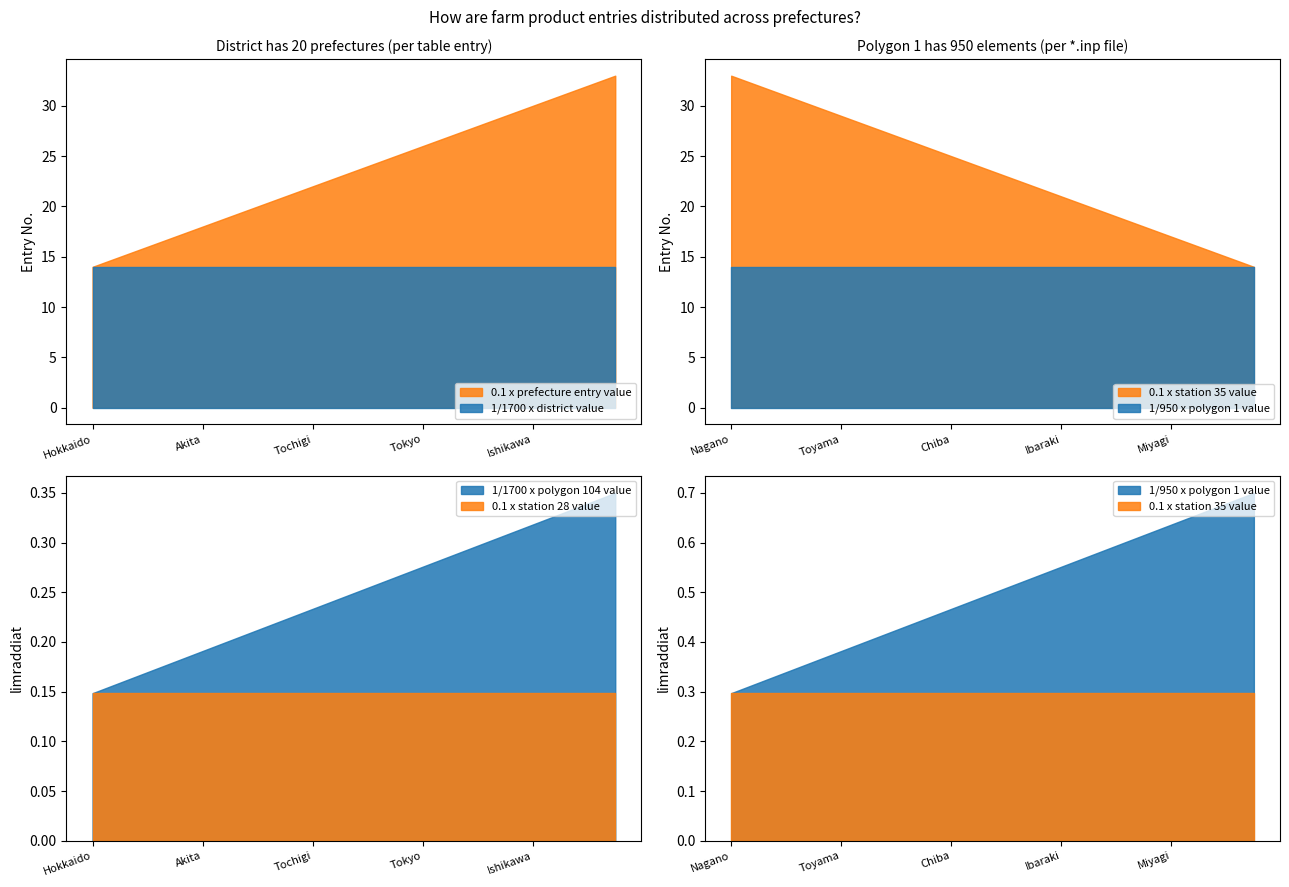

What is the highest value of the 0.1 x prefecture entry value series?

33